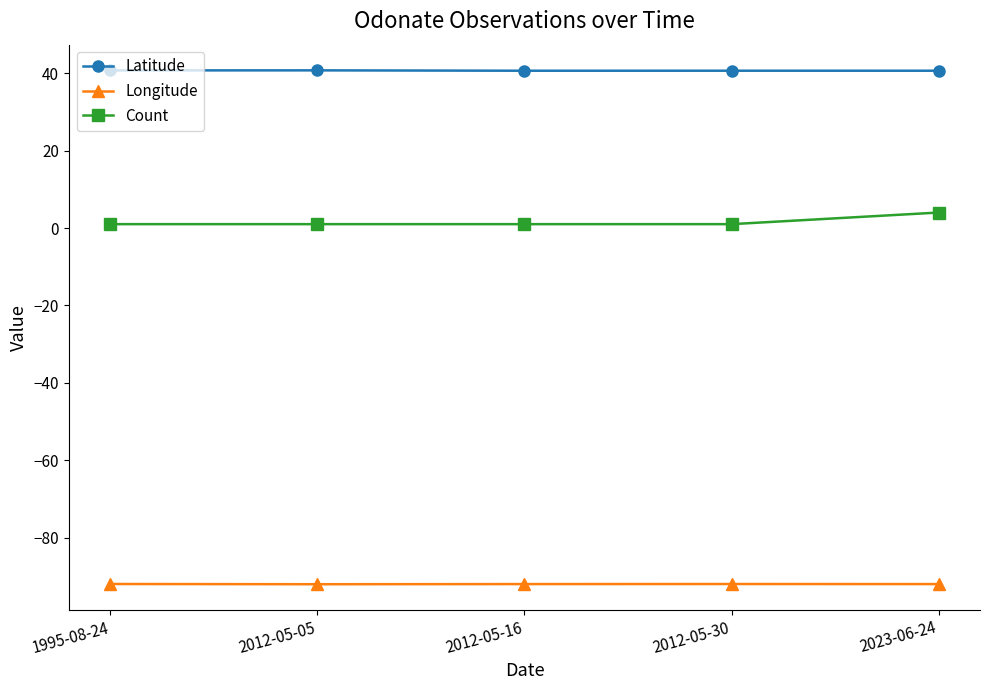

What is the label of the 1st point from the left?

1995-08-24